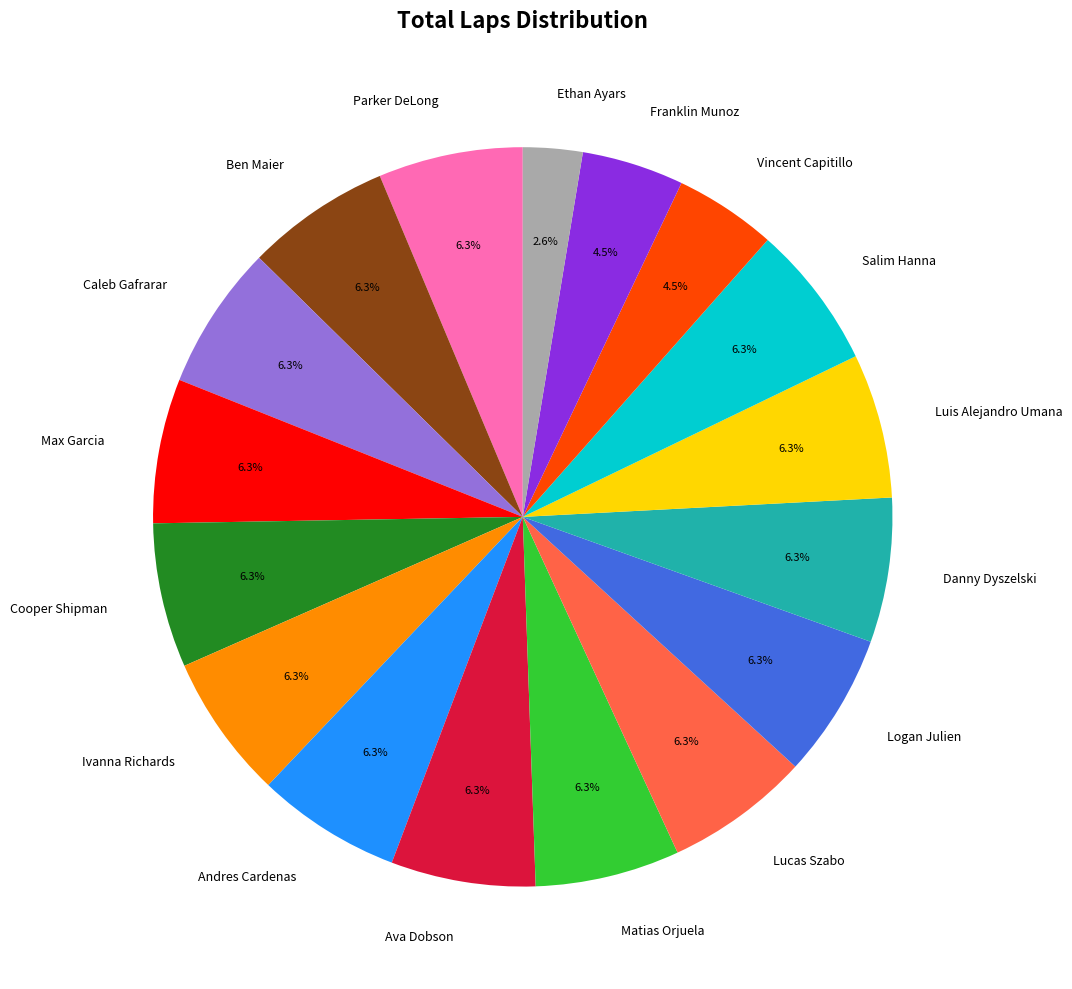

To the nearest percent, what portion does Caleb Gafrarar represent?

6%